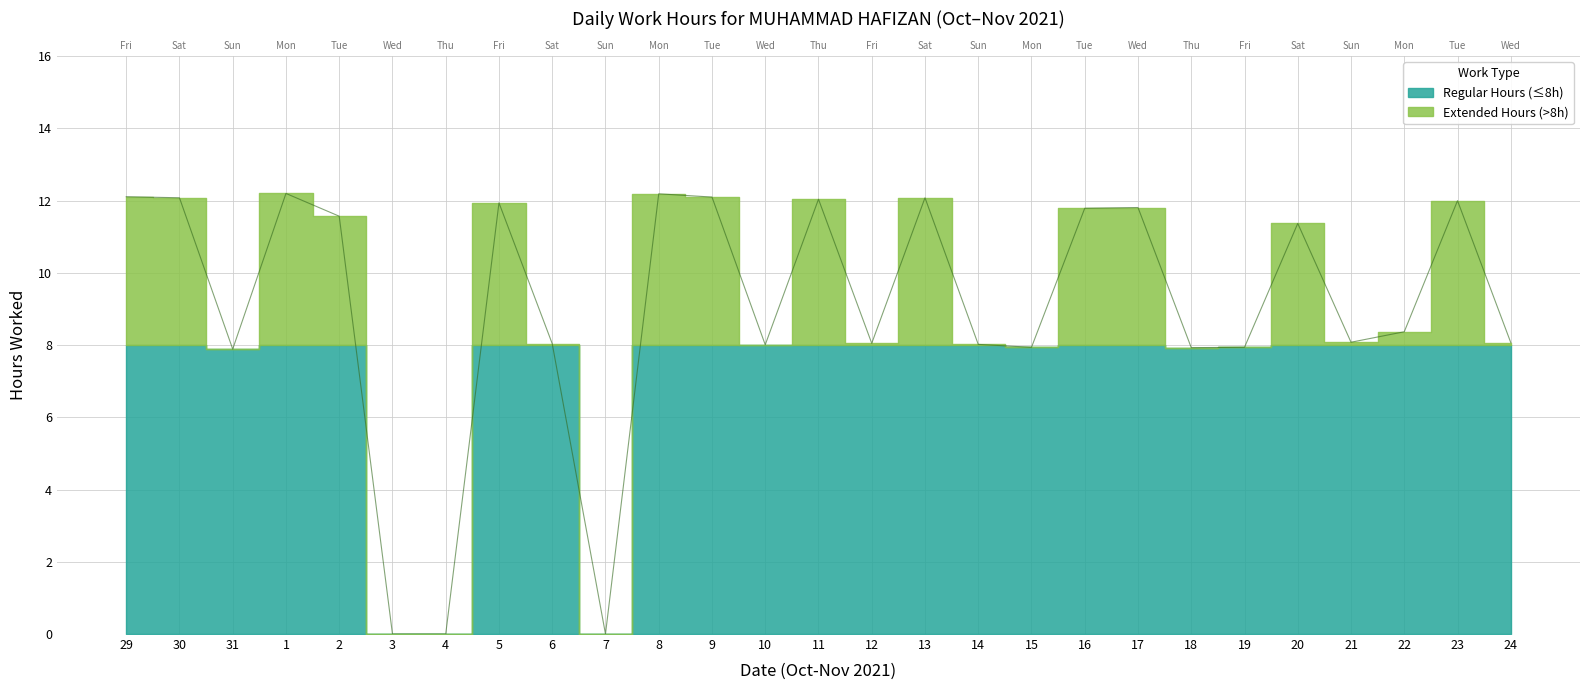

Rank the categories by value from highest to lowest.

1, 8, 29, 9, 30, 13, 11, 23, 5, 17, 16, 2, 20, 22, 21, 24, 12, 6, 14, 10, 15, 19, 18, 31, 3, 4, 7